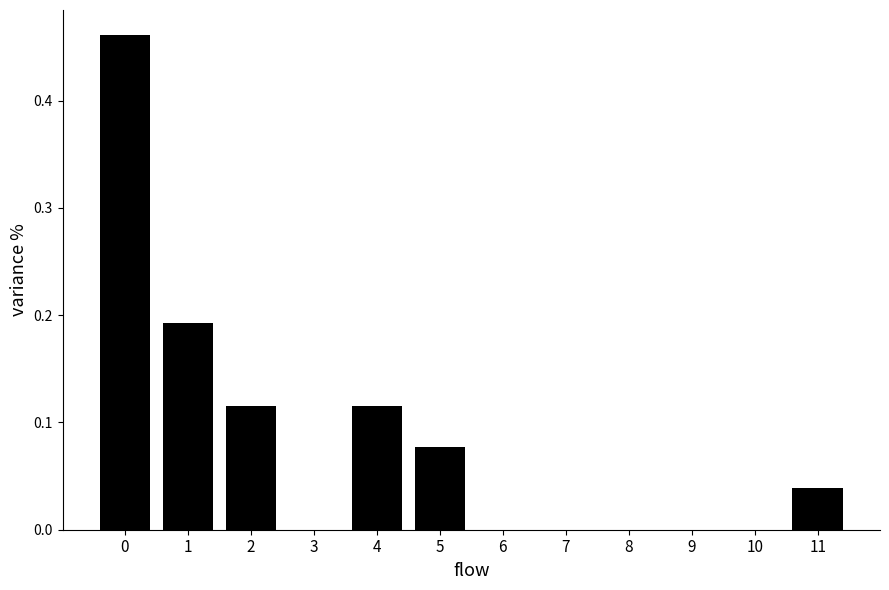

How tall is the bar that spans -0.5 to 0.5 on the x-axis? The values are not printed on the chart, so give them approximately, as read against the axis.

0.46